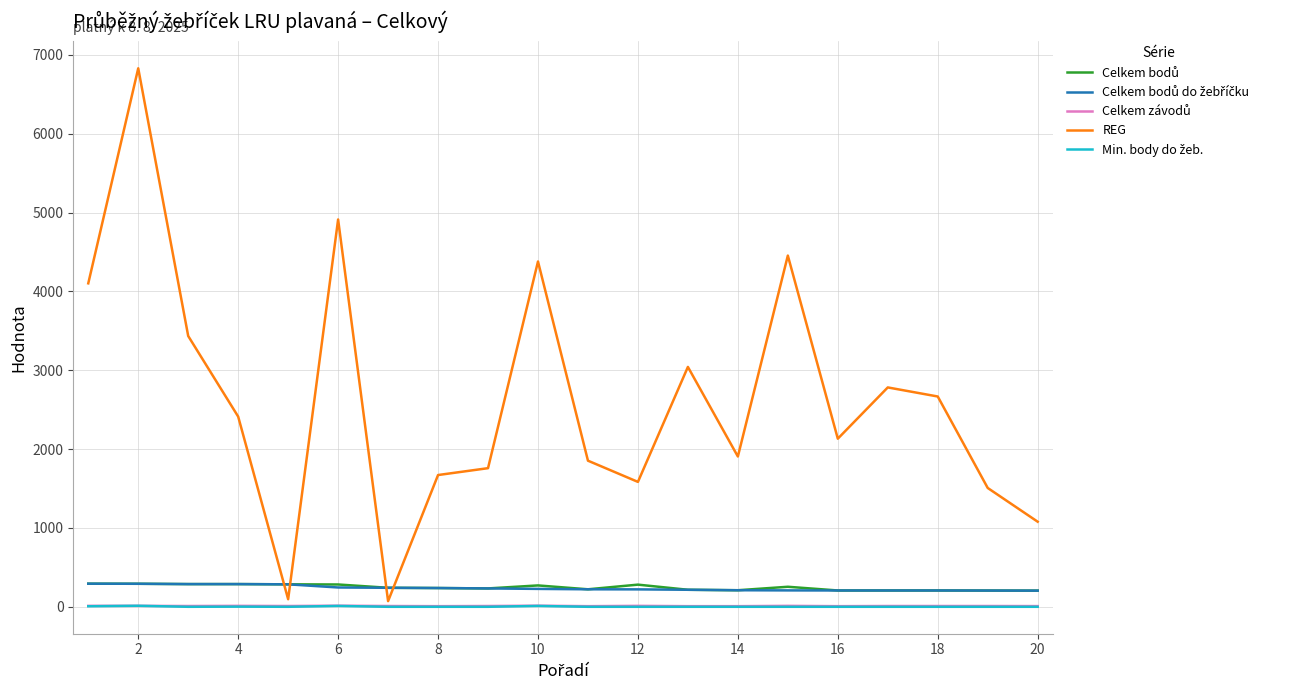

What is the maximum value shown in the chart?

6829